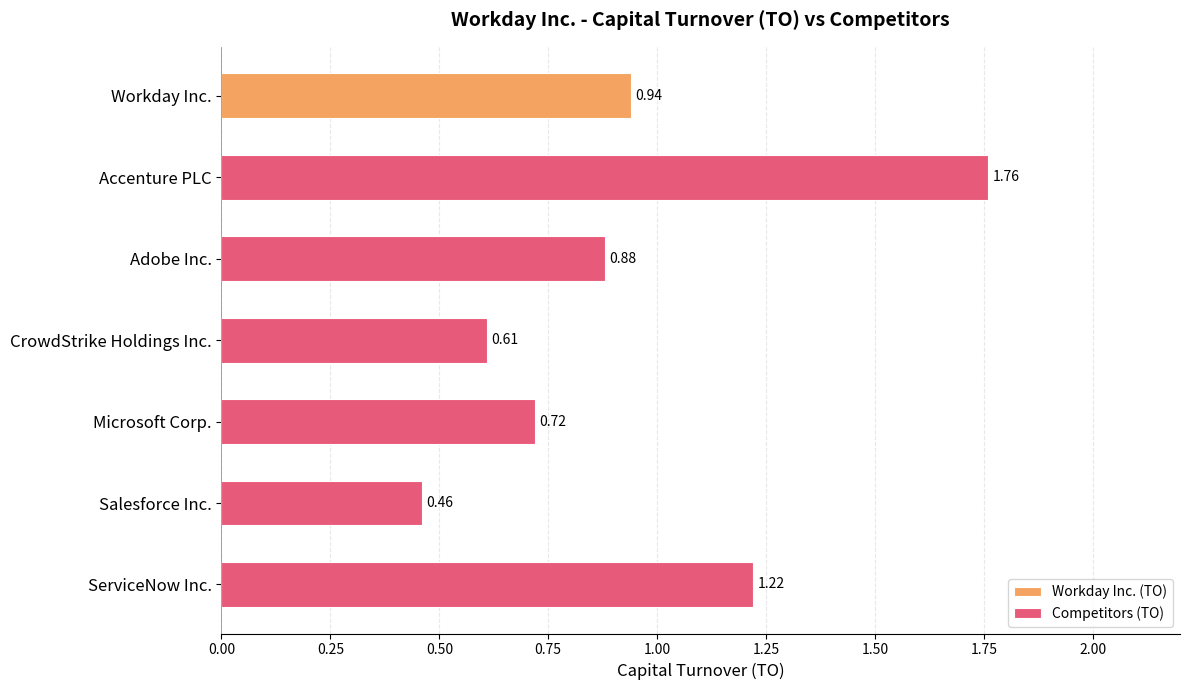

At which label does Competitors (TO) reach its peak?

Accenture PLC